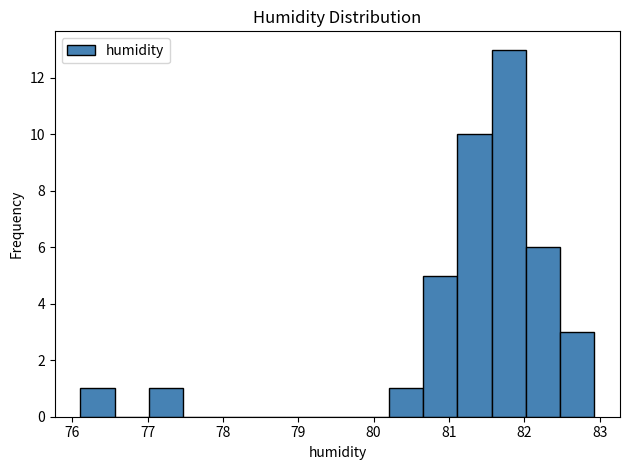

Reading left to right, list every bar in this chart as the range it spans on the x-axis followed by its height. Neither the bar edges nor the heights are printed on the chart, so give them approximately, as read against the axes.

76.1 to 76.6: 1
76.6 to 77.0: 0
77.0 to 77.5: 1
77.5 to 77.9: 0
77.9 to 78.4: 0
78.4 to 78.8: 0
78.8 to 79.3: 0
79.3 to 79.7: 0
79.7 to 80.2: 0
80.2 to 80.7: 1
80.7 to 81.1: 5
81.1 to 81.6: 10
81.6 to 82.0: 13
82.0 to 82.5: 6
82.5 to 82.9: 3